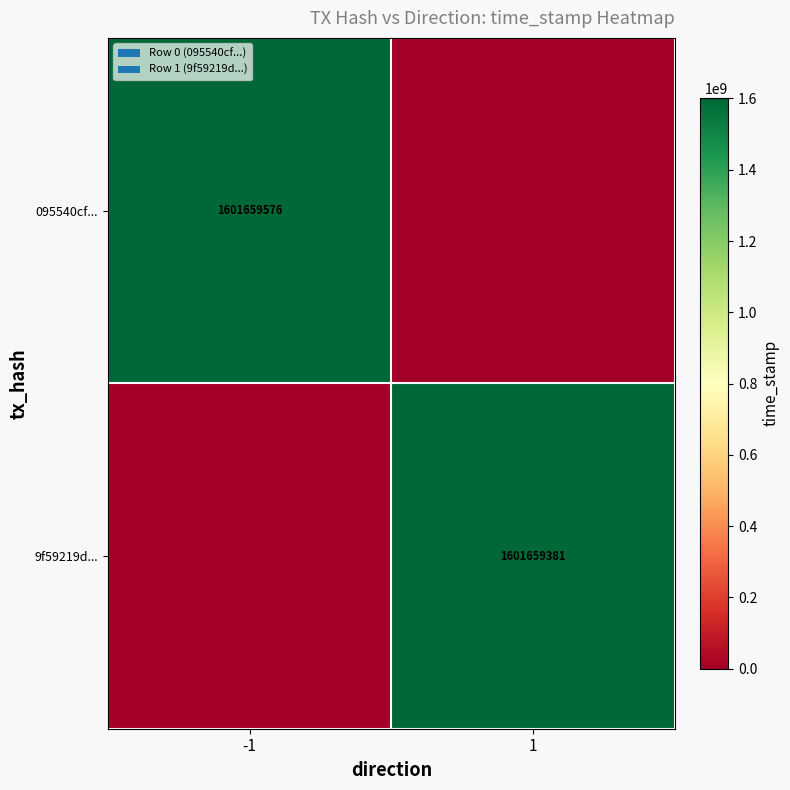

Is it true that 095540cf... equals 863135105 at -1?

False